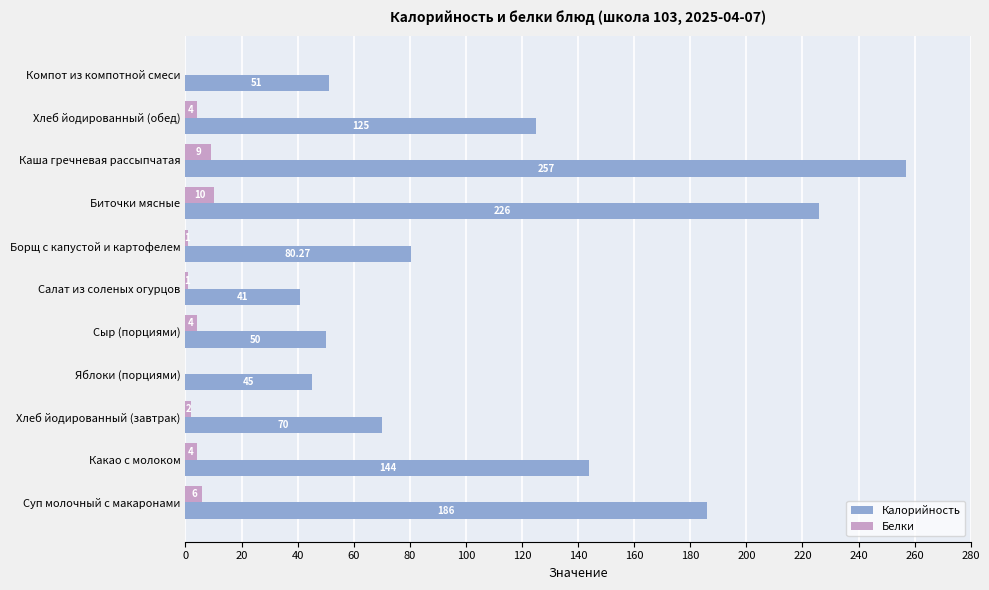

At which category is the sum across all series the highest?

Каша гречневая рассыпчатая